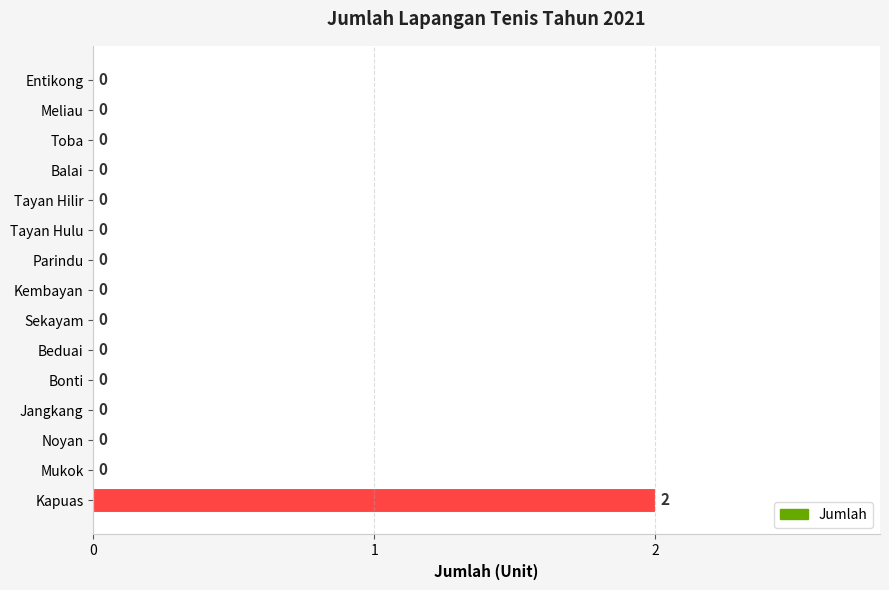

How many values are between 0 and 1?

14